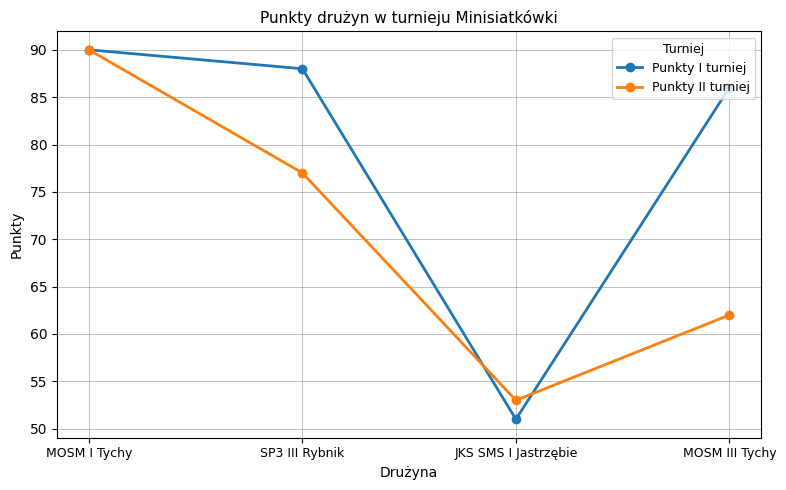

Which series changed the most between JKS SMS I Jastrzębie and MOSM III Tychy?

Punkty I turniej